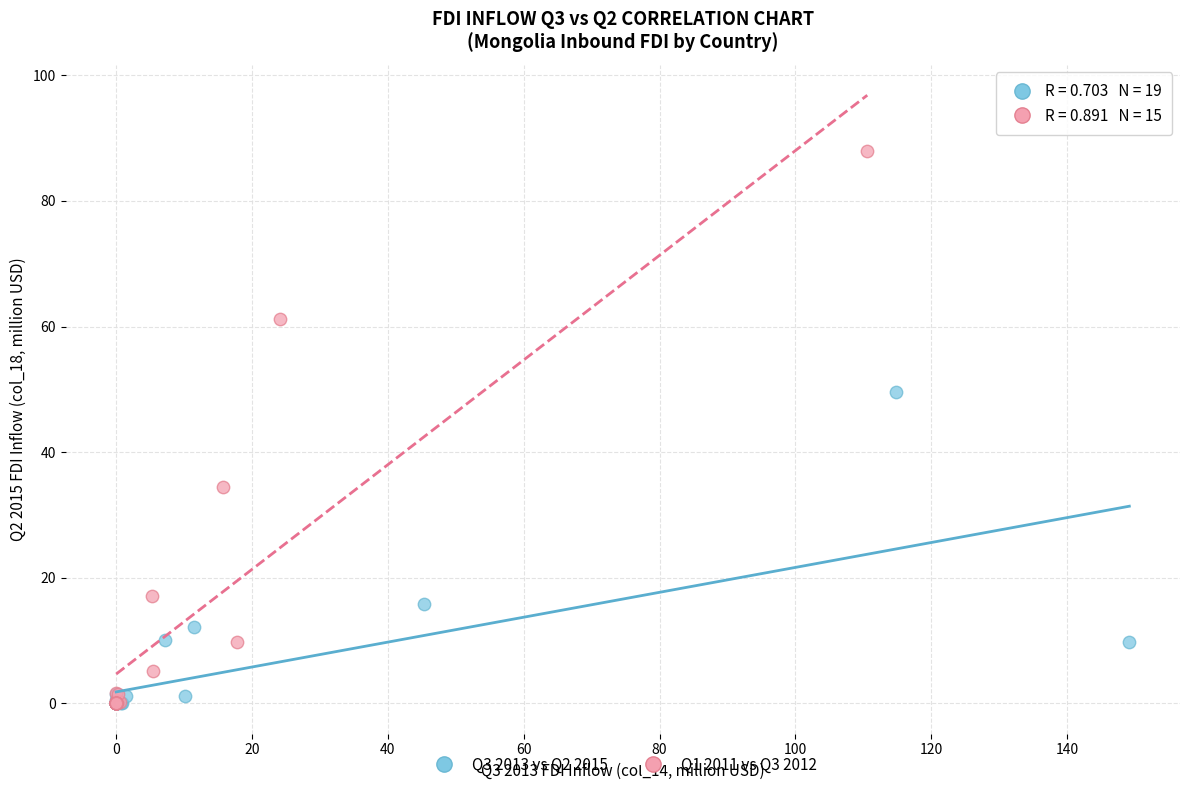

Which series has the widest spread of Y values?

Q1 2011 vs Q3 2012